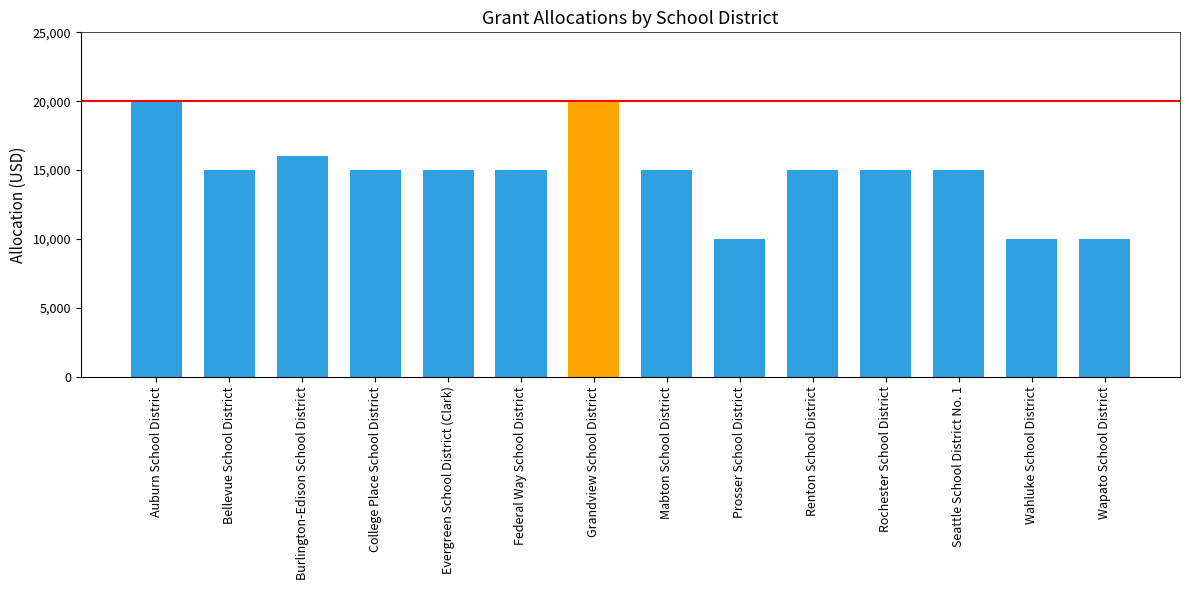

Between Renton School District and Wapato School District, which is larger?

Renton School District